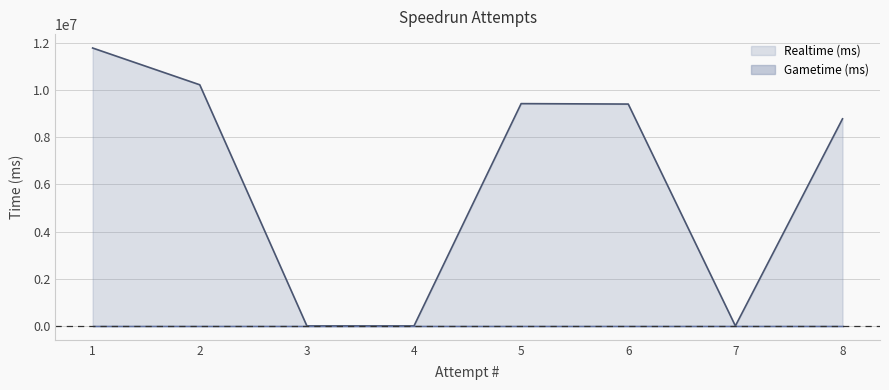

Reading right to left, transcribe all the data shown in this chart.

8=8783864	7=0	6=9410182	5=9428997	4=0	3=0	2=10228180	1=11788084